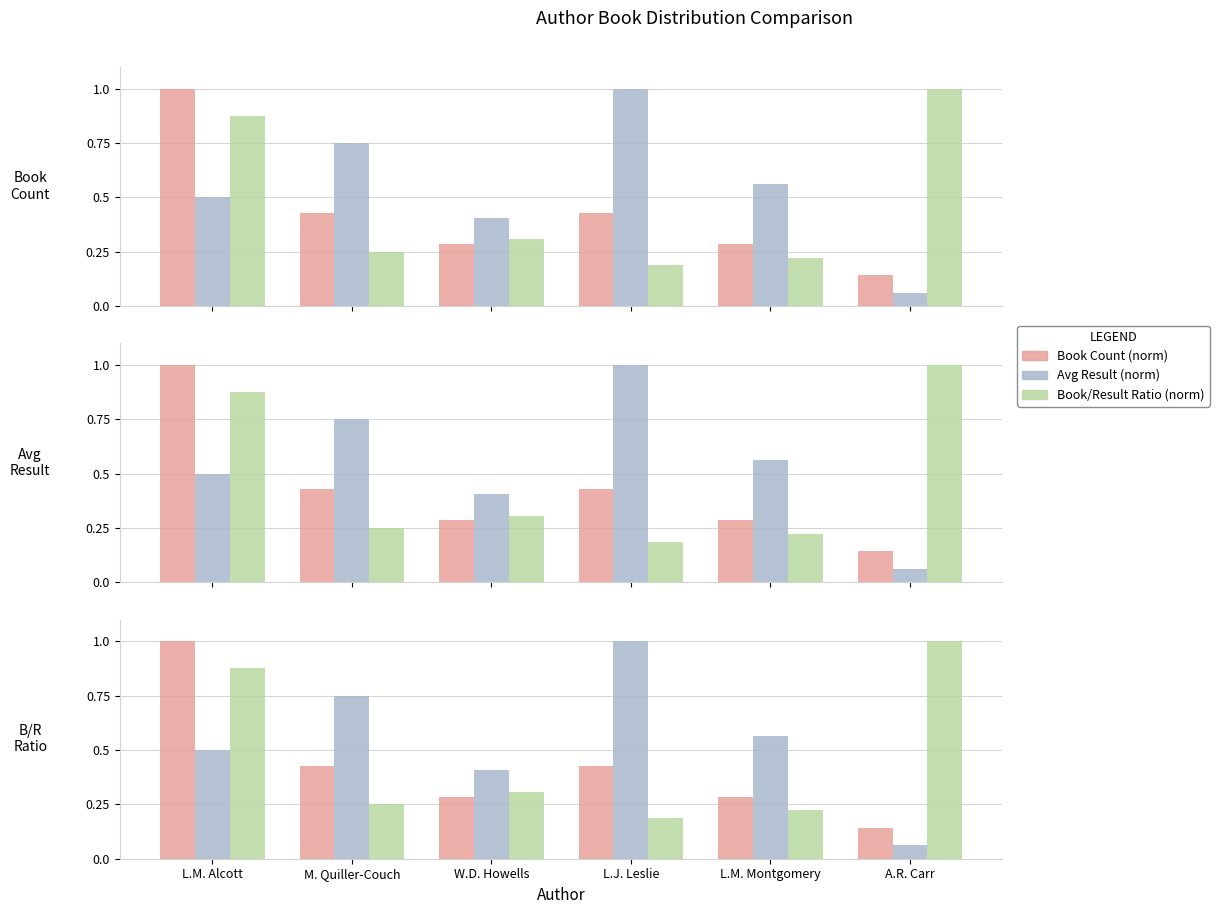

Which category has the lowest value in the Book/Result Ratio (norm) series?

L.J. Leslie